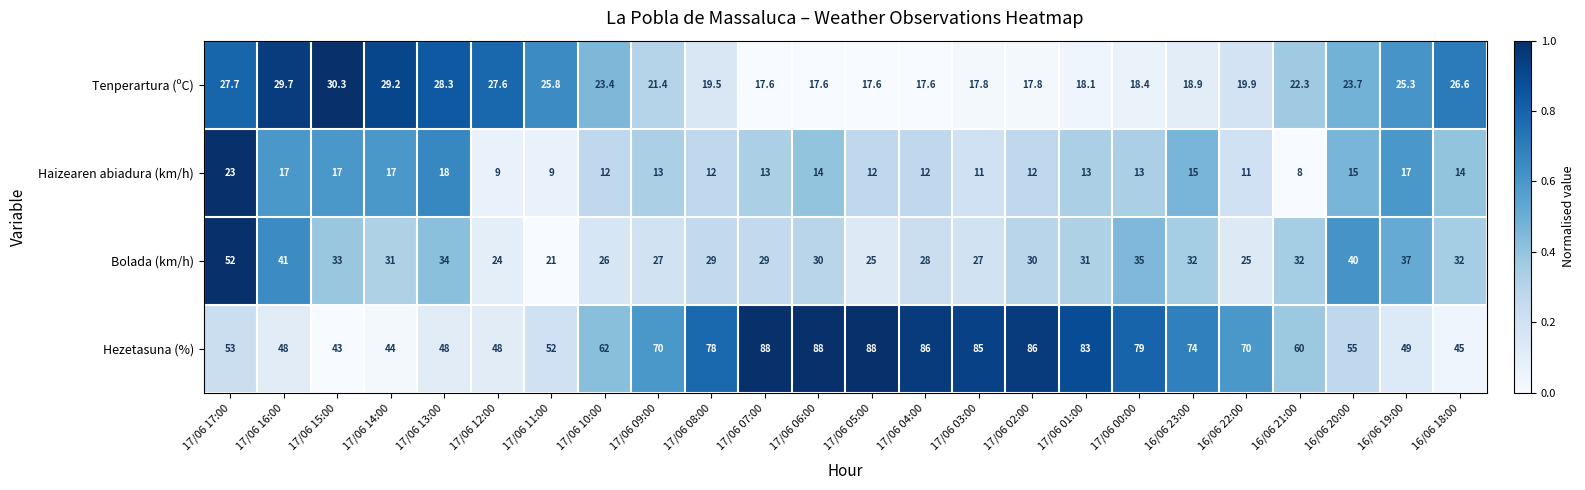

What is the difference between the maximum and second lowest values in the Haizearen abiadura (km/h) series?

14.0